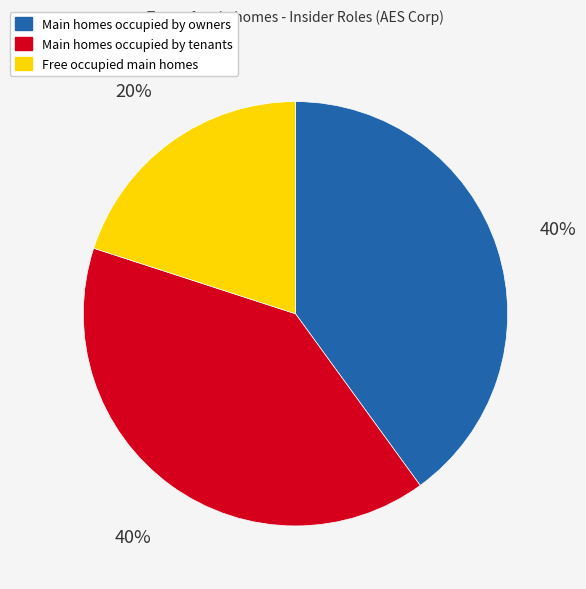

To the nearest percent, what is the difference between the largest and smallest slice percentages?

20%